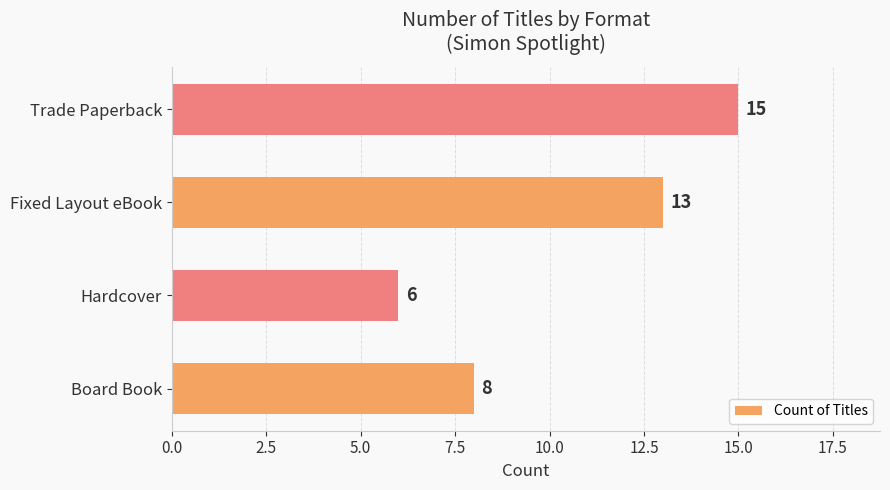

Reading bottom to top, transcribe all the data shown in this chart.

Board Book=8	Hardcover=6	Fixed Layout eBook=13	Trade Paperback=15